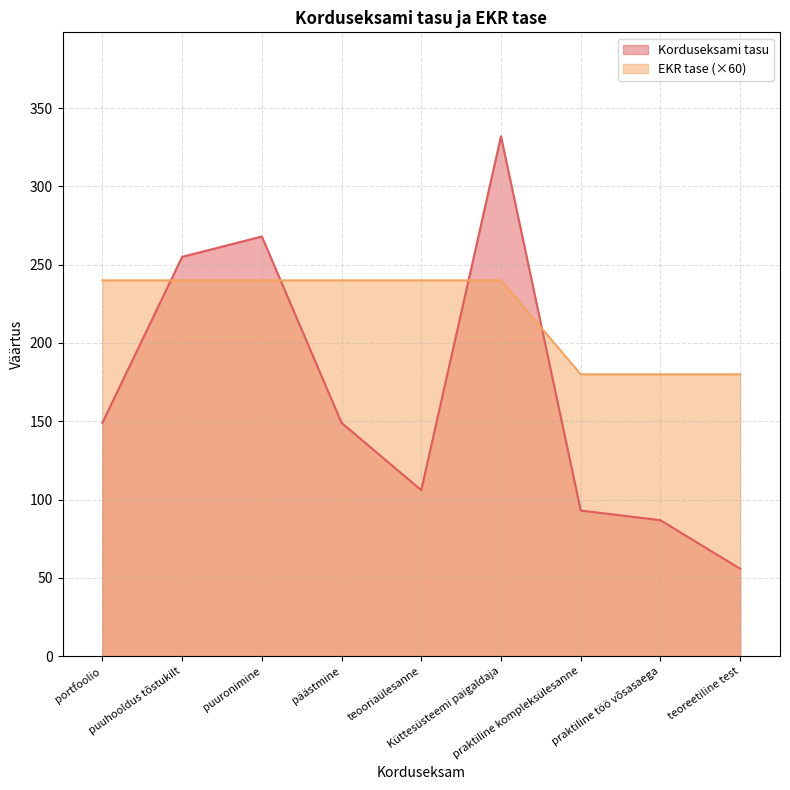

Where does the Korduseksami tasu series first go above 149?

puuhooldus tõstukilt